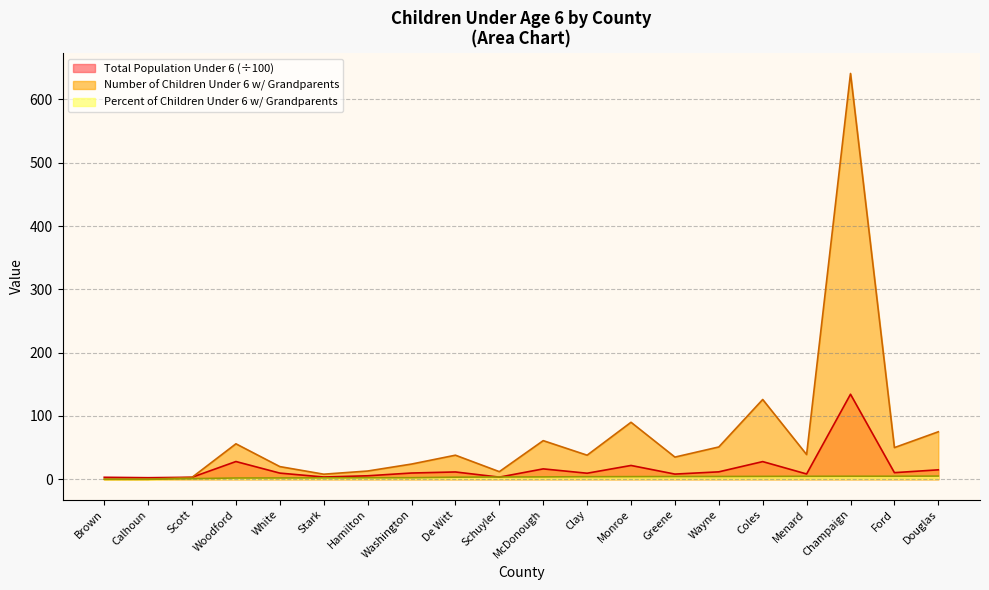

True or false: Percent of Children Under Age 6 Living with Grandparents and Number of Children Under Age 6 Living with Grandparents intersect in this chart.

False